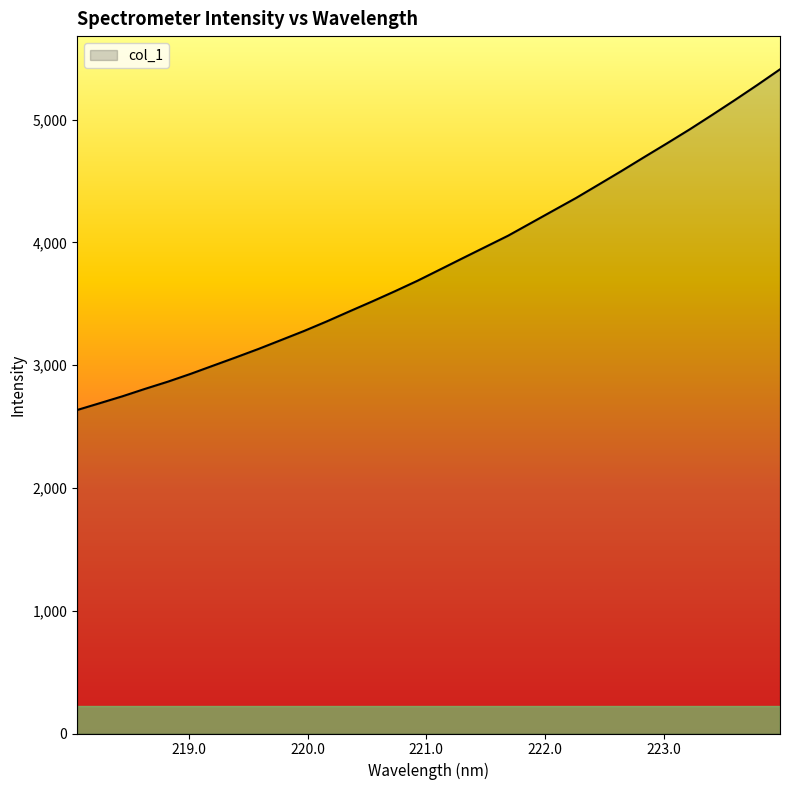

What is the maximum value shown in the chart?

5409.6